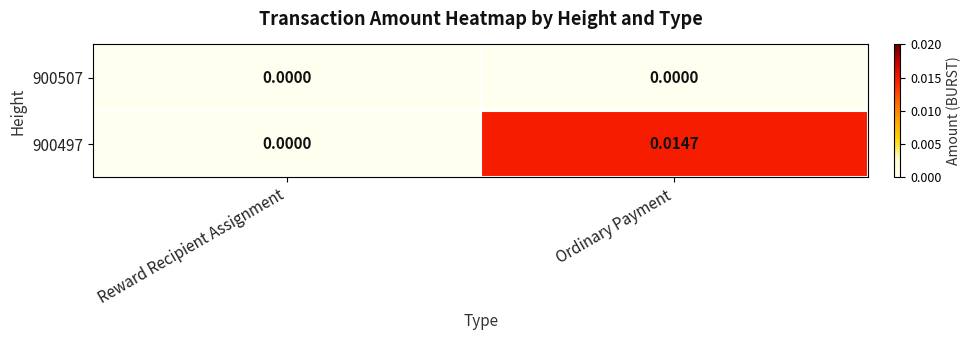

Where is 900497 nearest to the value 0?

Reward Recipient Assignment